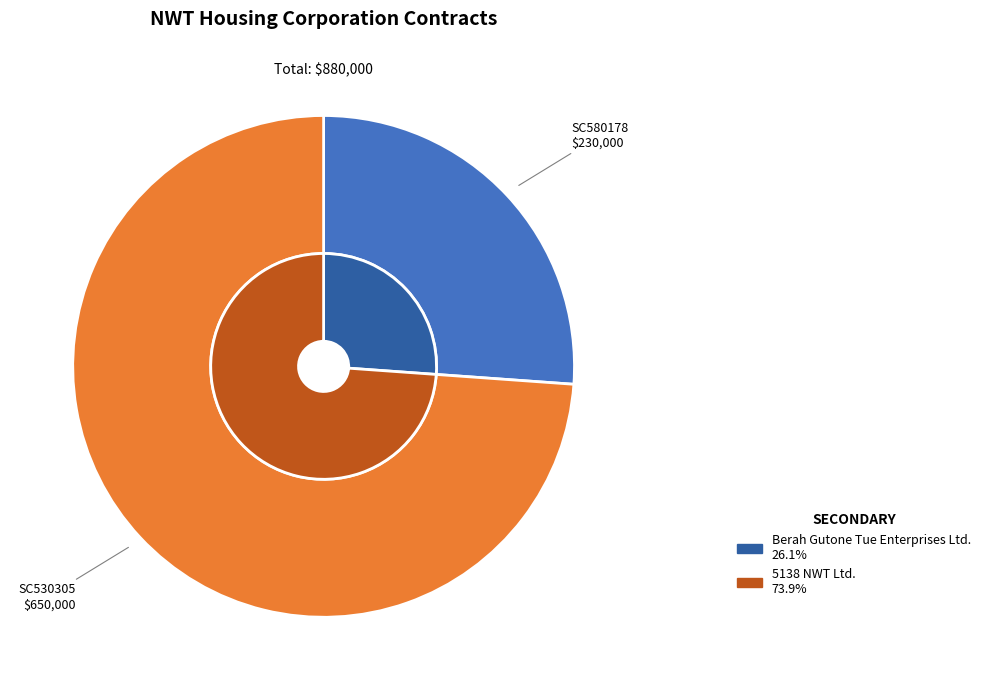

Which has a higher value, SC530305 or SC580178?

SC530305